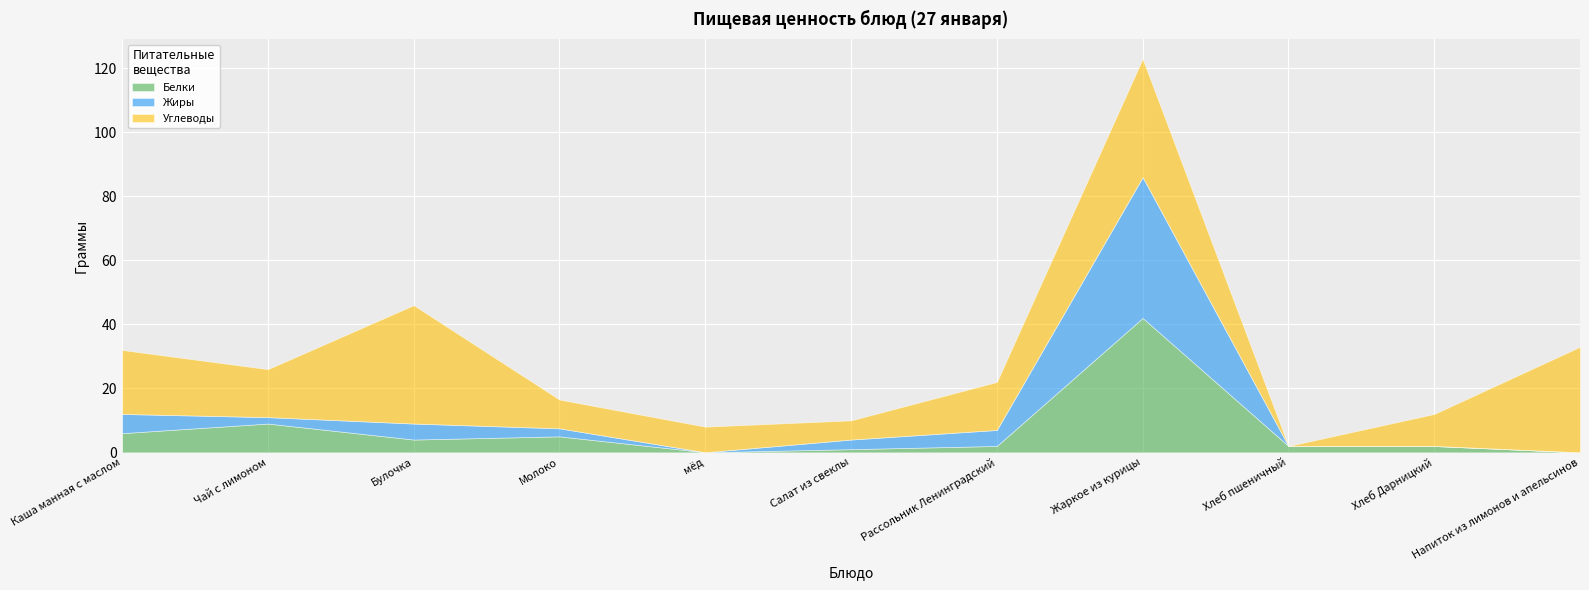

Reading left to right, what are all the values shown in this chart?

Белки: 6.0	9.0	4.0	5.0	0.0	1.0	2.0	42.0	2.0	2.0	0.0
Жиры: 6.0	2.0	5.0	2.5	0.0	3.0	5.0	44.0	0.0	0.0	0.0
Углеводы: 20.0	15.0	37.0	9.0	8.0	6.0	15.0	37.0	0.0	10.0	33.0